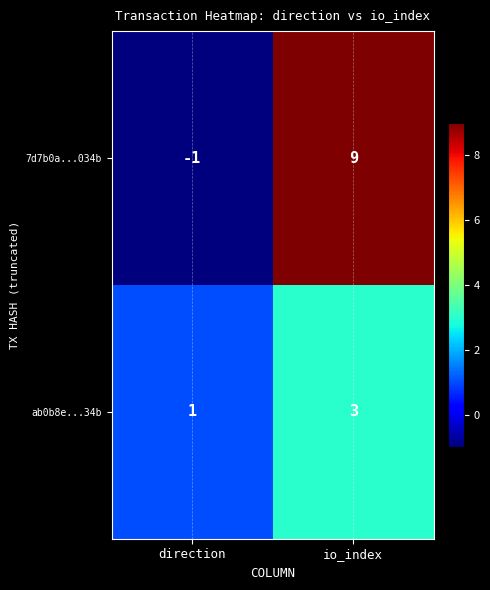

The ab0b8e...34b series shows 3 at io_index. True or false?

True